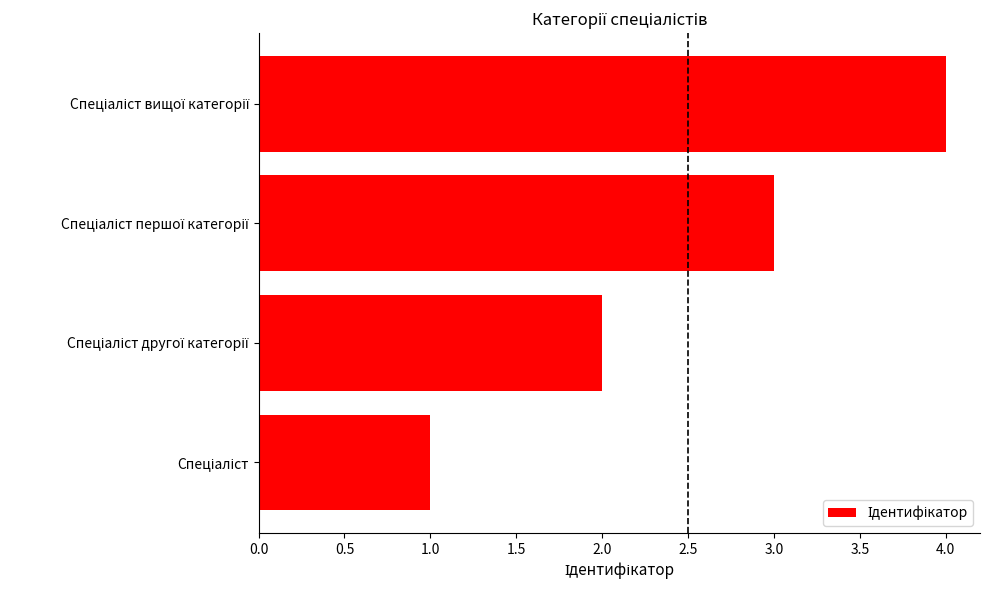

What is the difference between the maximum and minimum values?

3